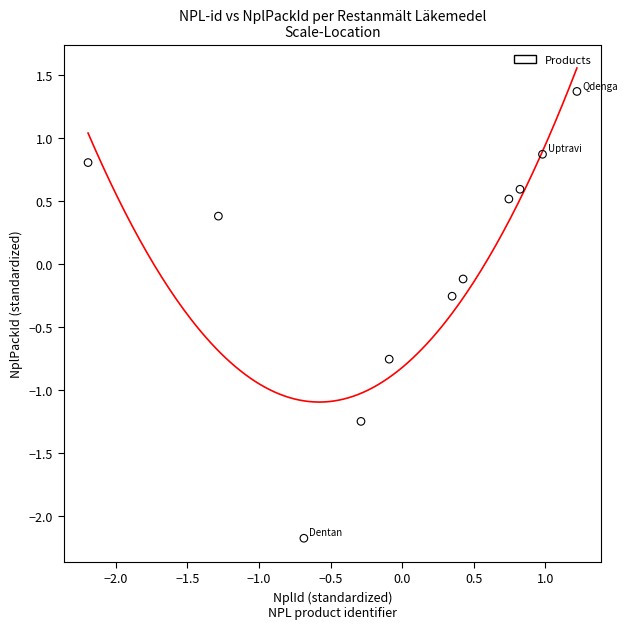

What is the range of X values (max minus min)?

3.4